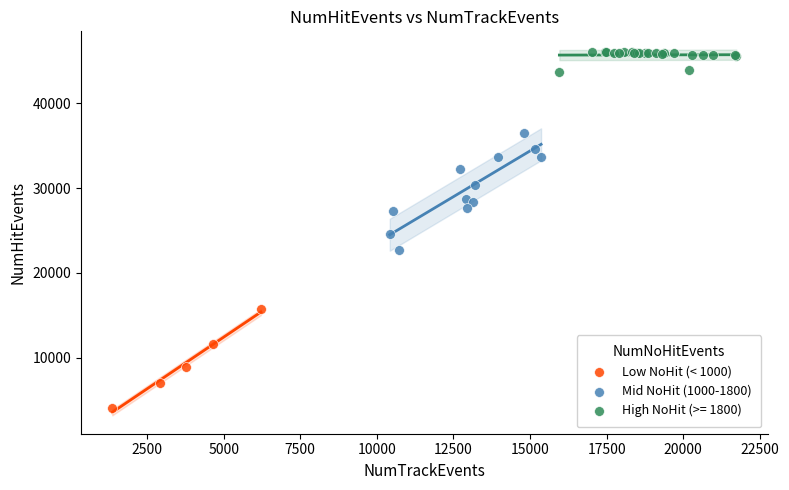

Which series has the largest Y range (max minus min)?

Mid NoHit (1000-1800)